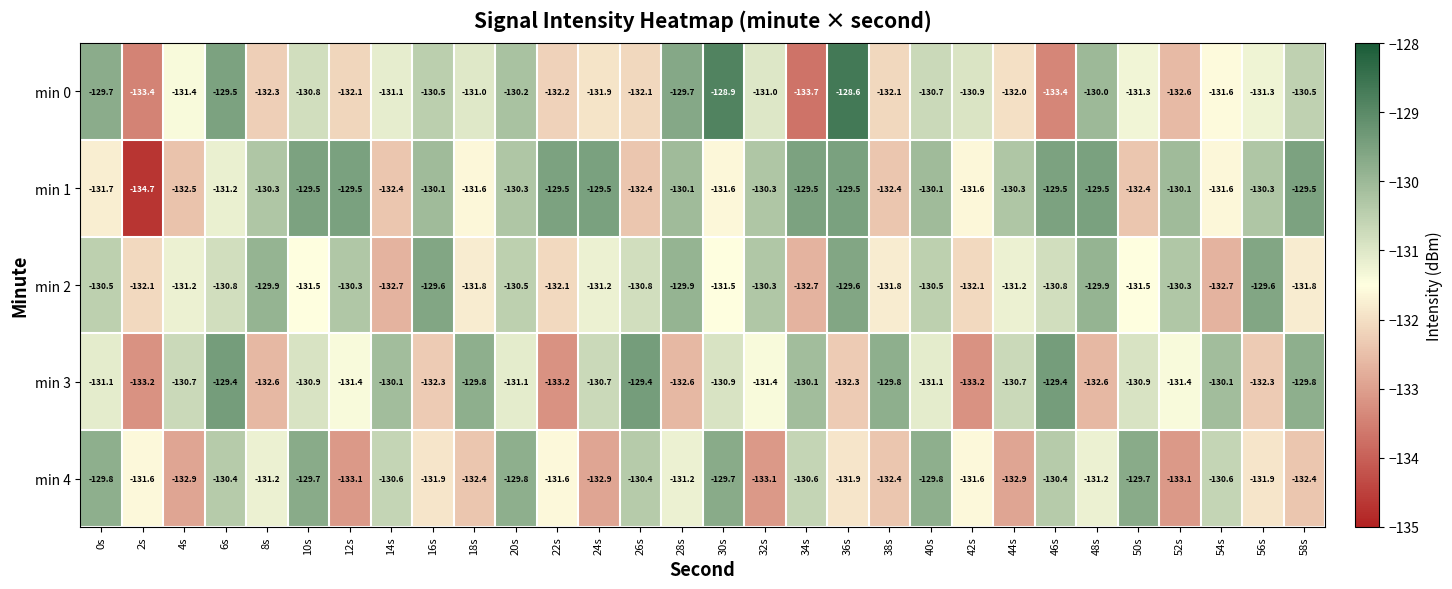

What is the minimum value shown in the chart?

-134.7